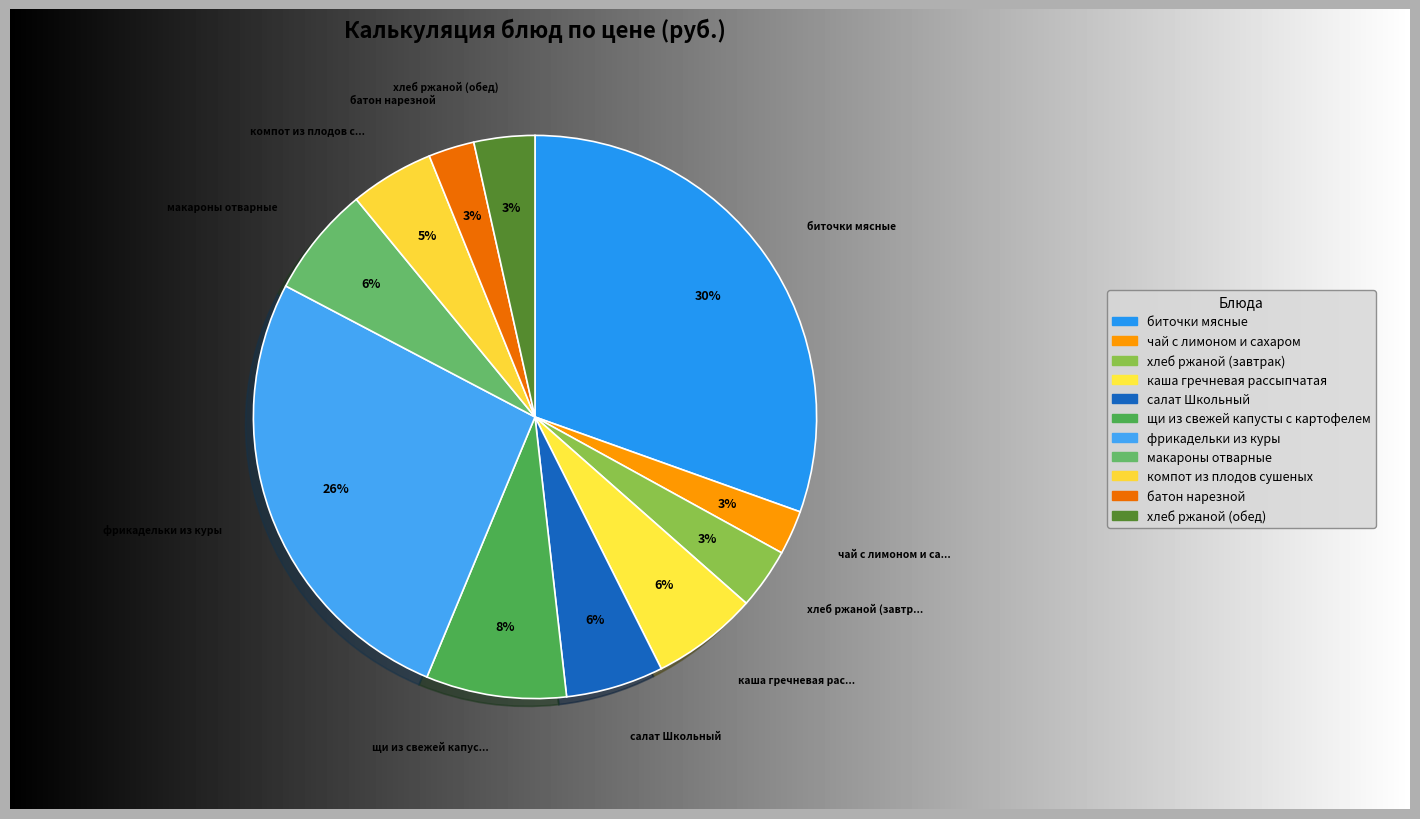

How many slices are in this pie chart?

11